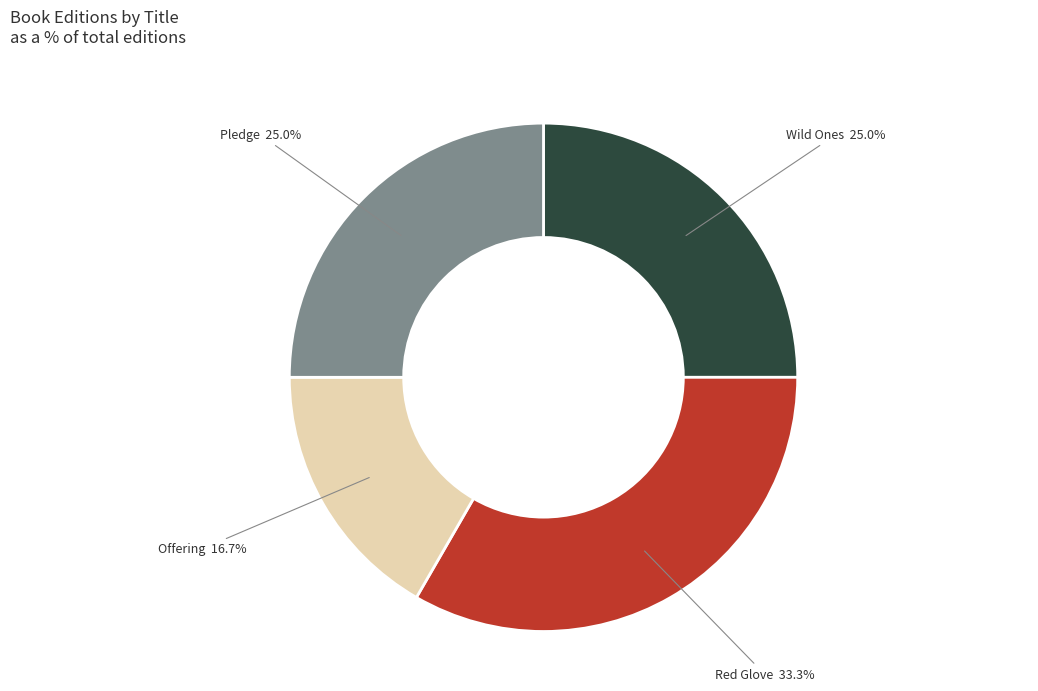

Is there any slice that represents more than half of the pie?

No